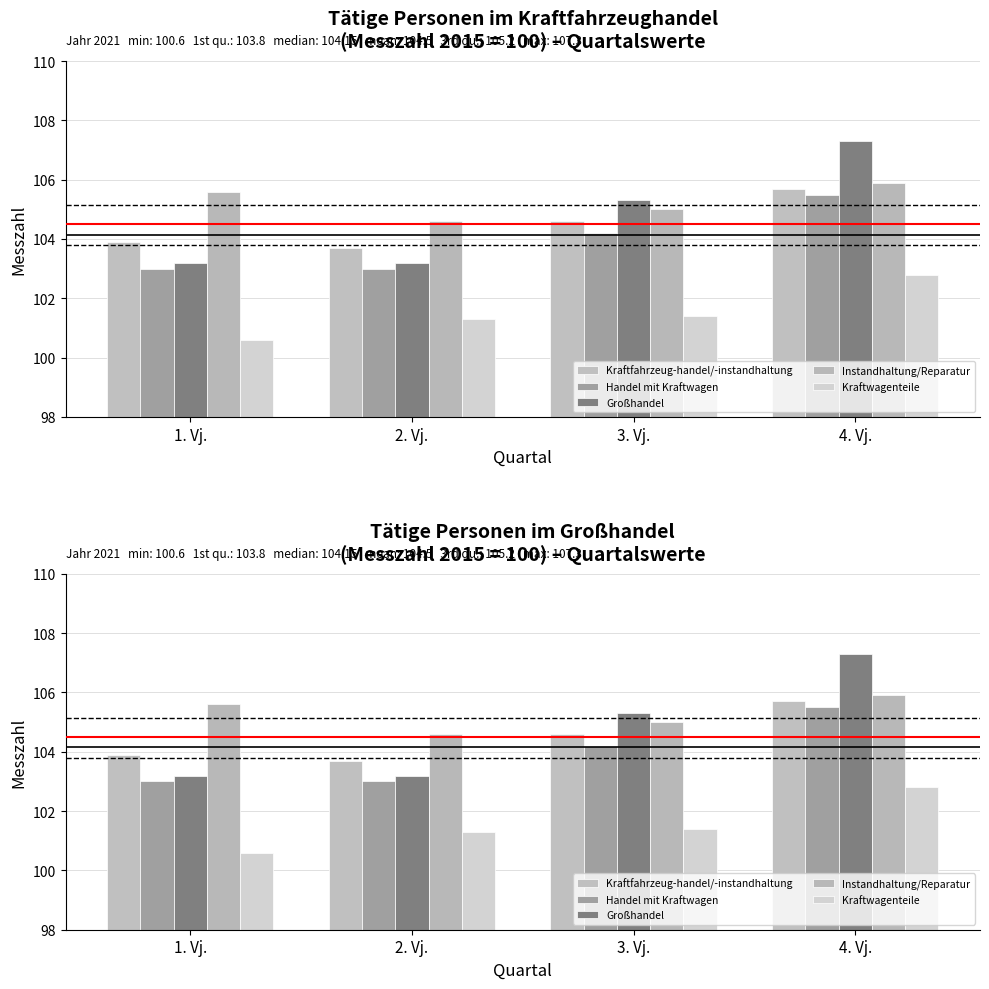

Reading left to right, list all the values displayed in this chart.

Kraftfahrzeug-handel/-instandhaltung: 103.9	103.7	104.6	105.7
Handel mit Kraftwagen: 103.0	103.0	104.2	105.5
Großhandel: 103.2	103.2	105.3	107.3
Instandhaltung/Reparatur: 105.6	104.6	105.0	105.9
Kraftwagenteile: 100.6	101.3	101.4	102.8